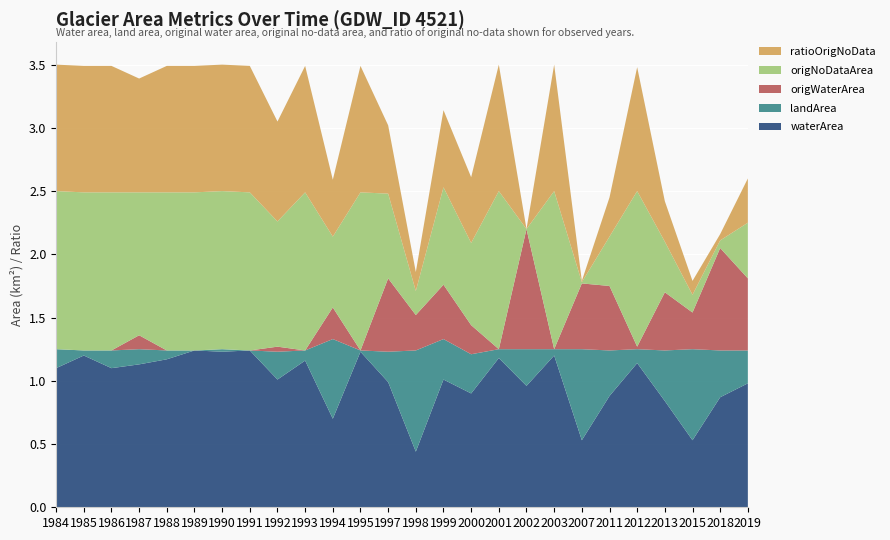

Reading left to right, list all the values displayed in this chart.

waterArea: 1984=1.1	1985=1.2	1986=1.1	1987=1.1	1988=1.2	1989=1.2	1990=1.2	1991=1.2	1992=1.0	1993=1.2	1994=0.7	1995=1.2	1997=1.0	1998=0.4	1999=1.0	2000=0.9	2001=1.2	2002=1.0	2003=1.2	2007=0.5	2011=0.9	2012=1.1	2013=0.8	2015=0.5	2018=0.9	2019=1.0
landArea: 1984=0.1	1985=0.0	1986=0.1	1987=0.1	1988=0.1	1989=0.0	1990=0.0	1991=0.0	1992=0.2	1993=0.1	1994=0.6	1995=0.0	1997=0.2	1998=0.8	1999=0.3	2000=0.3	2001=0.1	2002=0.3	2003=0.1	2007=0.7	2011=0.4	2012=0.1	2013=0.4	2015=0.7	2018=0.4	2019=0.3
origWaterArea: 1984=0.0	1985=0.0	1986=0.0	1987=0.1	1988=0.0	1989=0.0	1990=0.0	1991=0.0	1992=0.0	1993=0.0	1994=0.2	1995=0.0	1997=0.6	1998=0.3	1999=0.4	2000=0.2	2001=0.0	2002=0.9	2003=0.0	2007=0.5	2011=0.5	2012=0.0	2013=0.5	2015=0.3	2018=0.8	2019=0.6
origNoDataArea: 1984=1.2	1985=1.2	1986=1.2	1987=1.1	1988=1.2	1989=1.2	1990=1.2	1991=1.2	1992=1.0	1993=1.2	1994=0.6	1995=1.2	1997=0.7	1998=0.2	1999=0.8	2000=0.7	2001=1.2	2002=0.0	2003=1.2	2007=0.0	2011=0.4	2012=1.2	2013=0.4	2015=0.1	2018=0.1	2019=0.4
ratioOrigNoData: 1984=1.0	1985=1.0	1986=1.0	1987=0.9	1988=1.0	1989=1.0	1990=1.0	1991=1.0	1992=0.8	1993=1.0	1994=0.5	1995=1.0	1997=0.5	1998=0.1	1999=0.6	2000=0.5	2001=1.0	2002=0.0	2003=1.0	2007=0.0	2011=0.3	2012=1.0	2013=0.3	2015=0.1	2018=0.1	2019=0.3